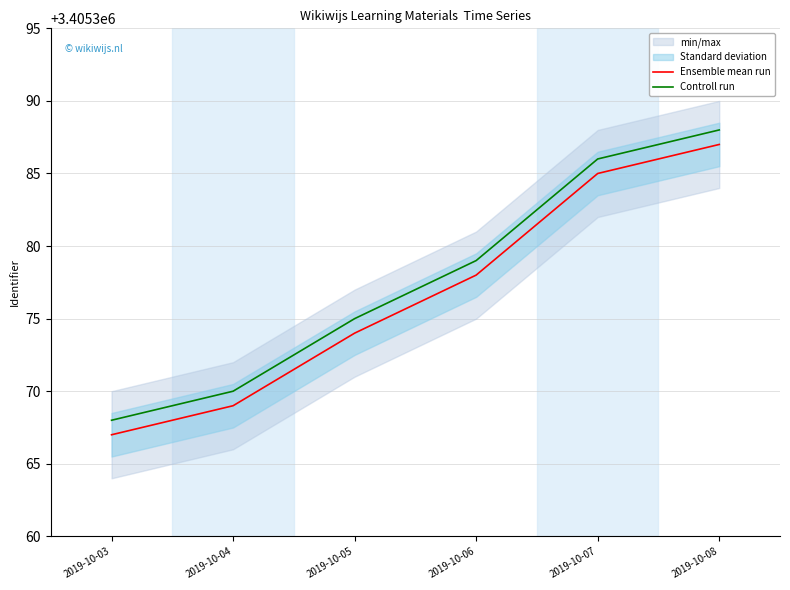

The value of Ensemble mean run at 2019-10-03 is 4580625. True or false?

False